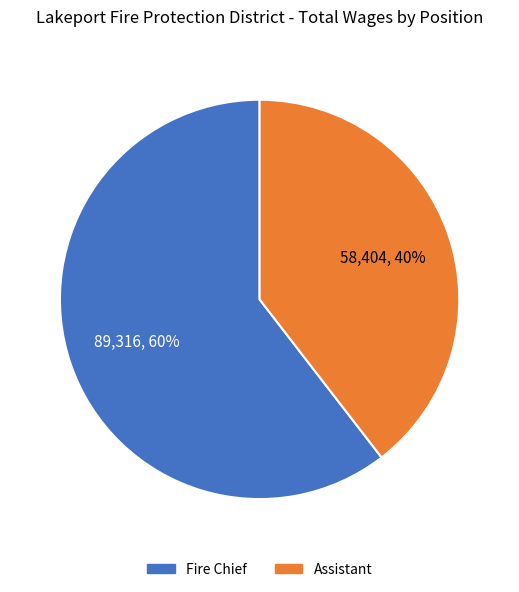

How many segments does this pie chart have?

2